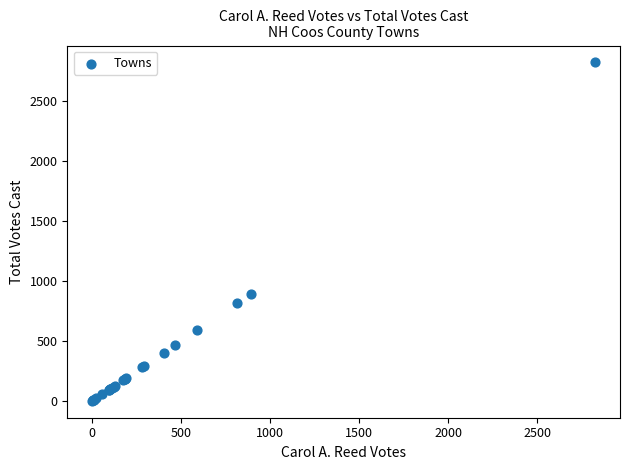

What Y value in the scatter plot is closest to 1412?

890